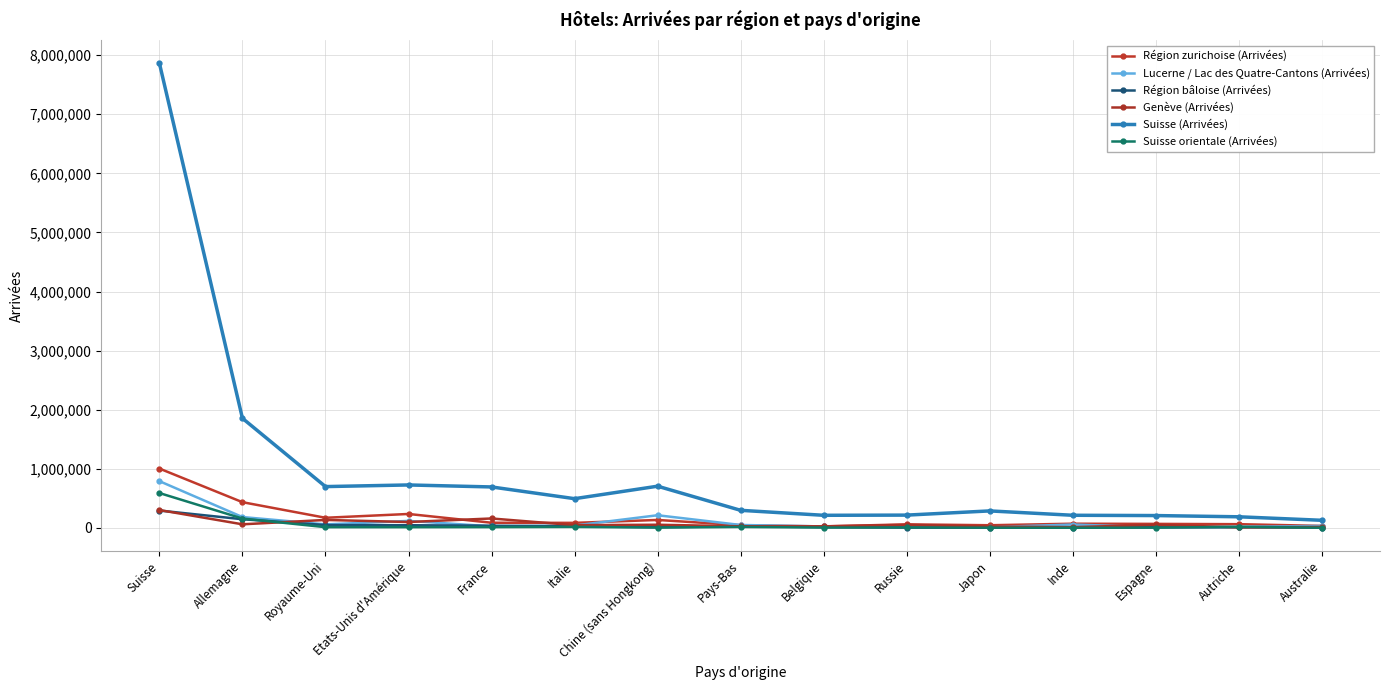

Which category has the lowest value across all series?

Inde